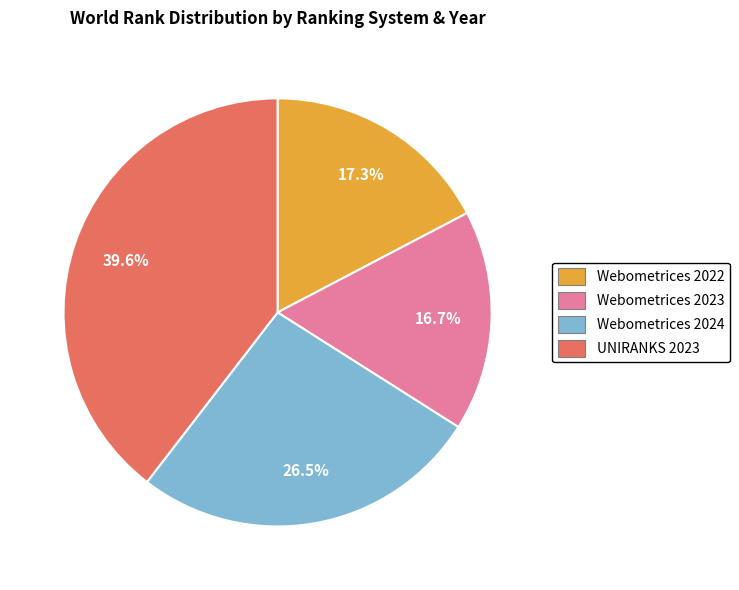

Does Webometrices 2022 account for over 50% of the chart?

No